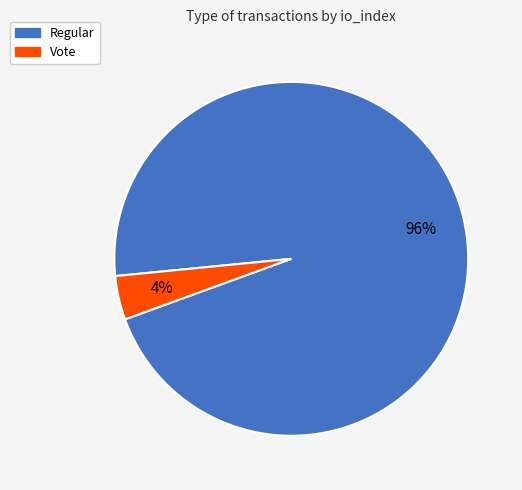

True or false: Regular accounts for 96% of the total.

True